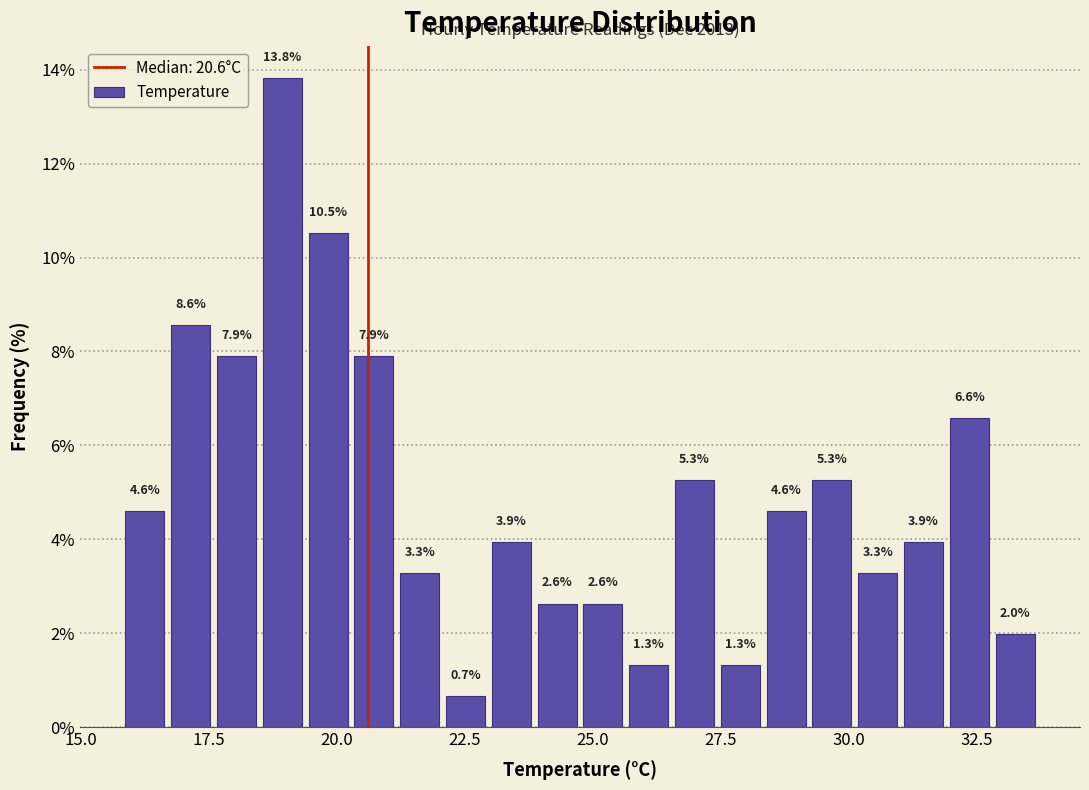

Read against the x-axis, roughly where is the centre of the tallest bar?

19.0